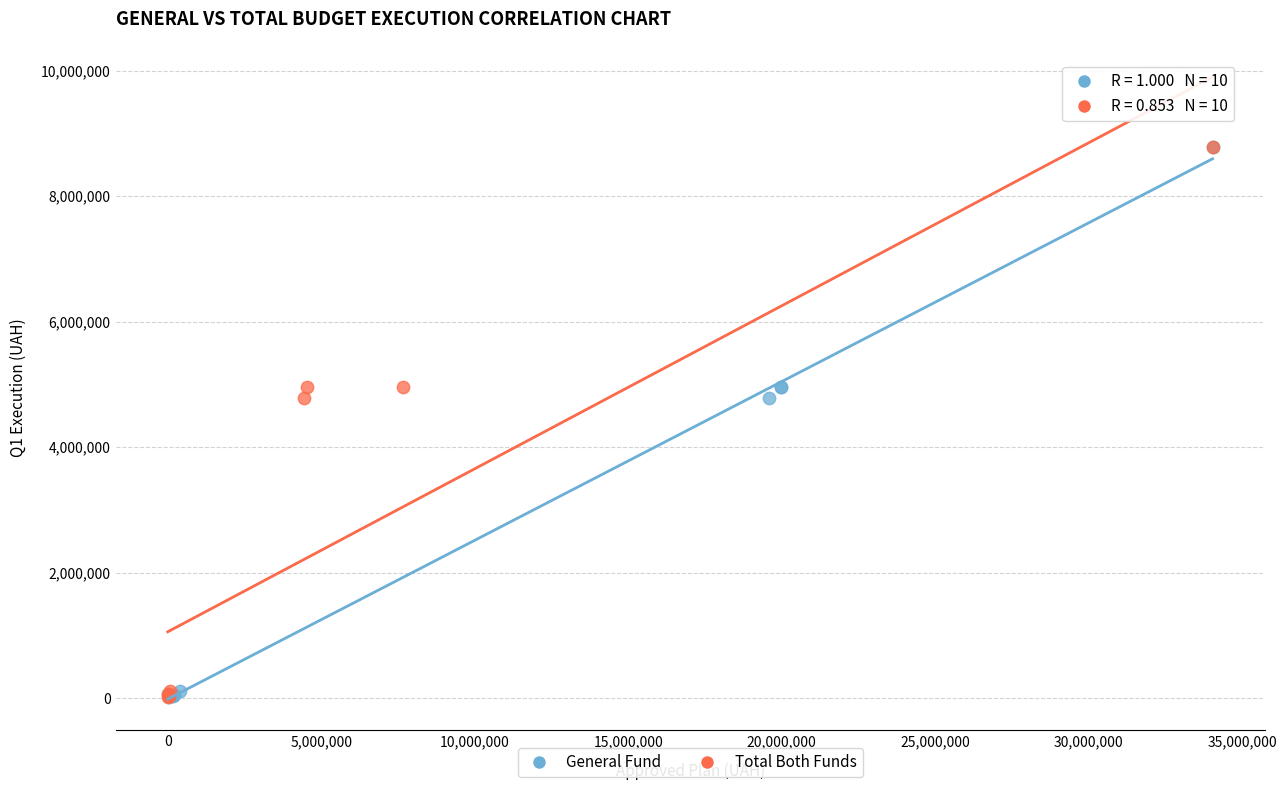

Which series has the largest Y range (max minus min)?

Total Both Funds